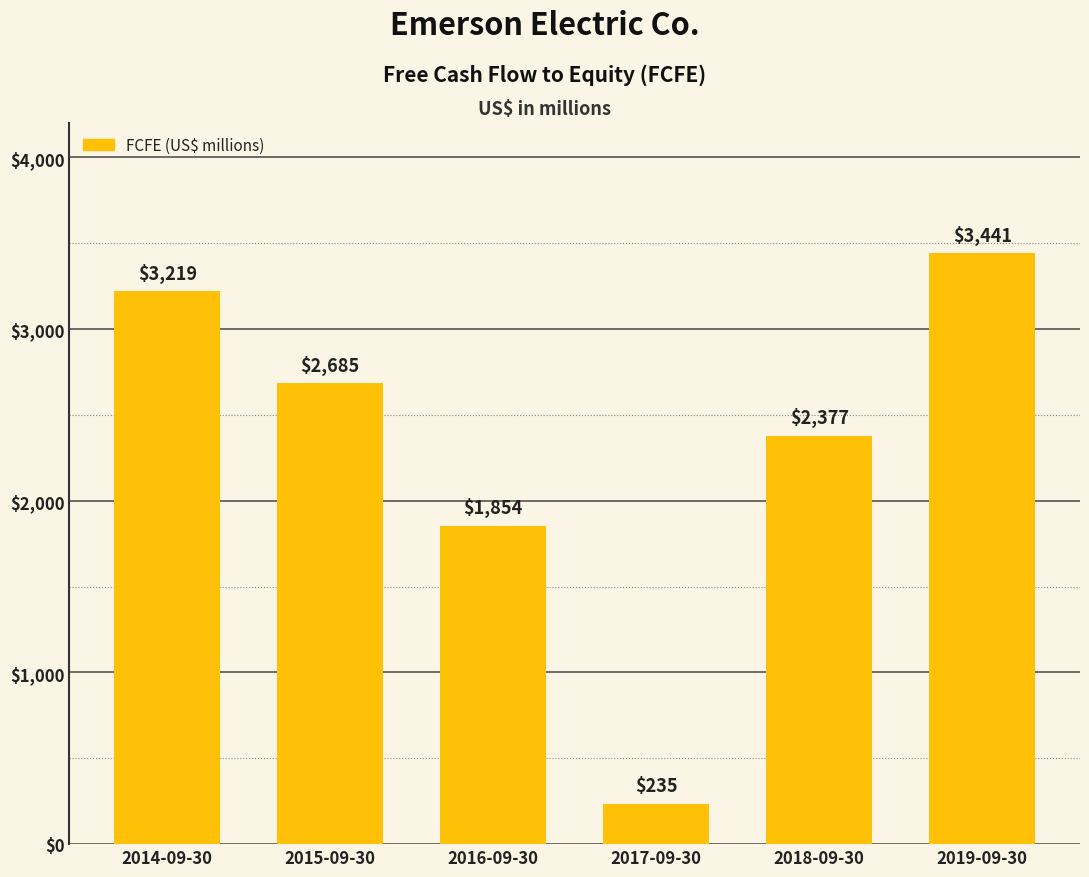

How many categories are shown in the chart?

6